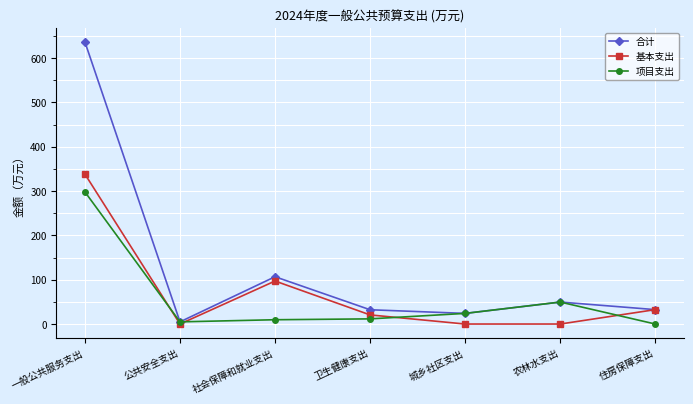

At which category does the chart reach its peak across all series?

一般公共服务支出